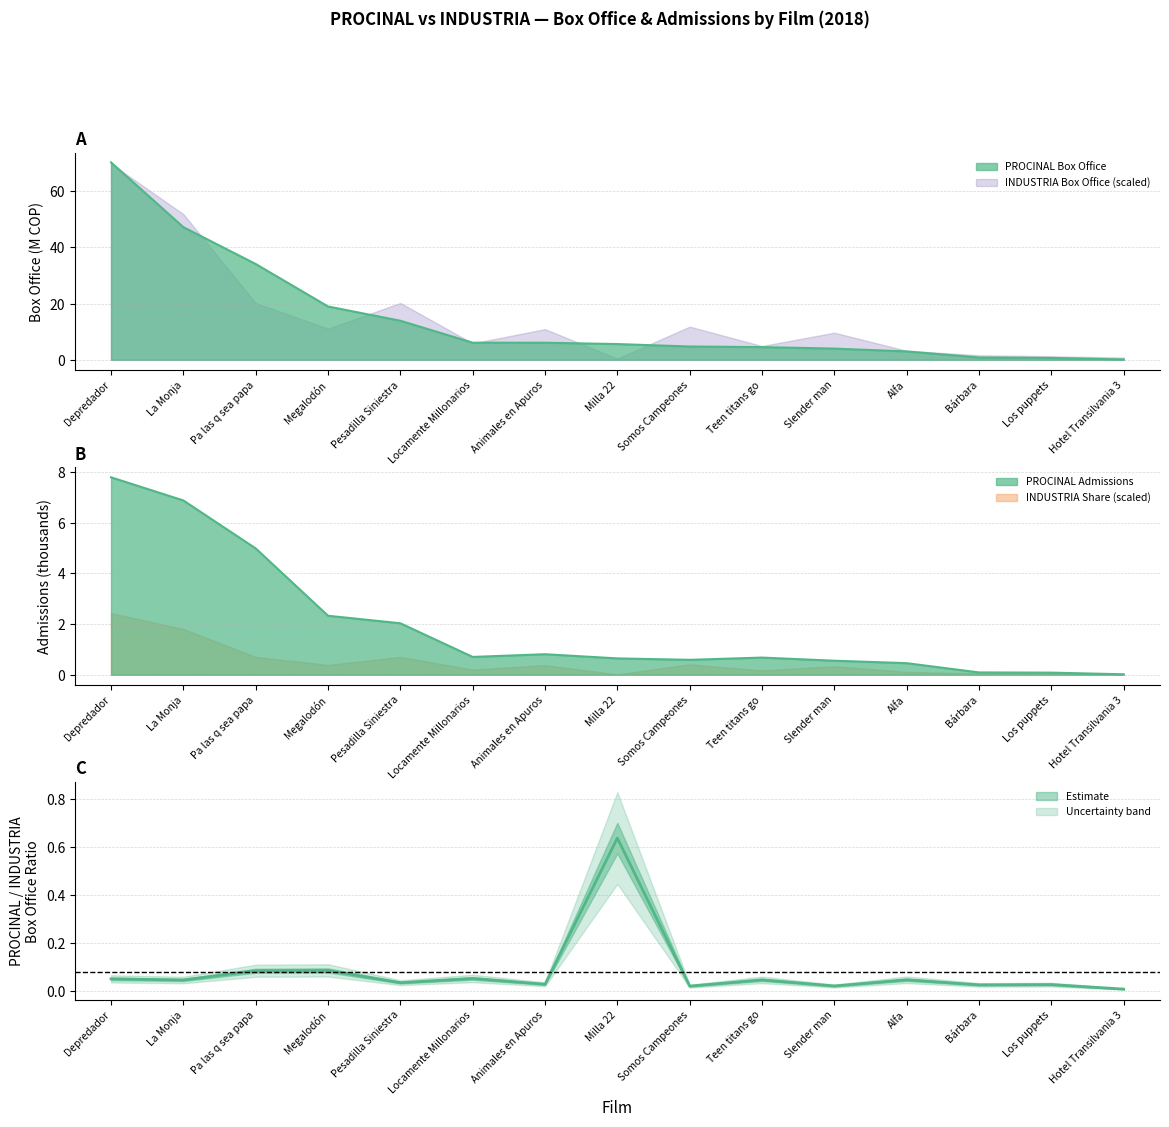

Reading right to left, transcribe all the data shown in this chart.

PROCINAL Box Office: 0.1	0.7	0.8	3.0	4.0	4.5	4.7	5.6	6.1	6.1	13.9	19.0	34.1	47.2	70.3
PROCINAL Admissions: 0.0	0.1	0.1	0.5	0.6	0.7	0.6	0.6	0.8	0.7	2.0	2.3	5.0	6.9	7.8